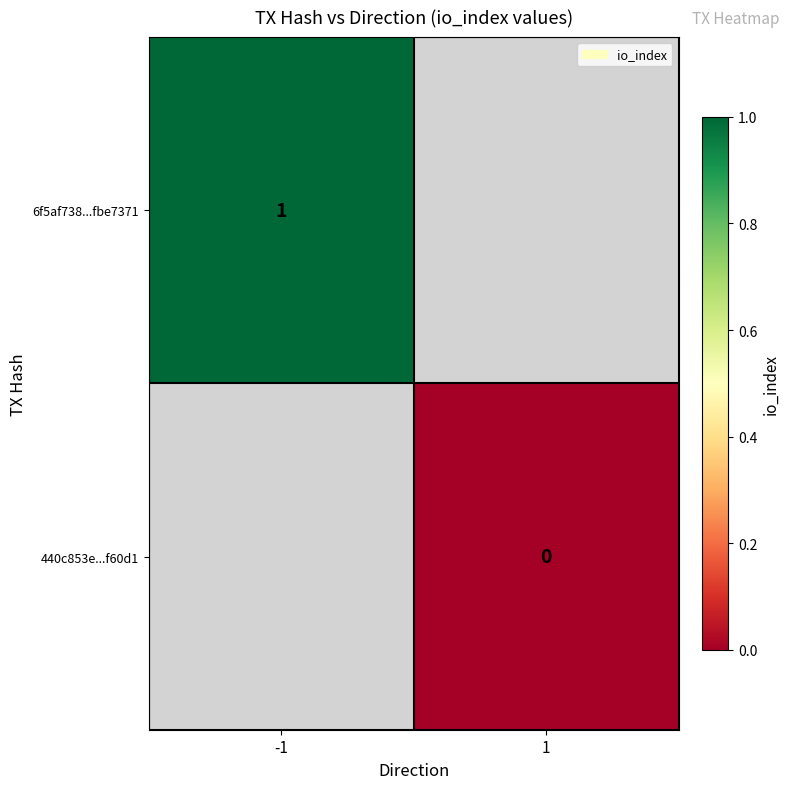

The value of 6f5af738...fbe7371 at -1 is 0. True or false?

False